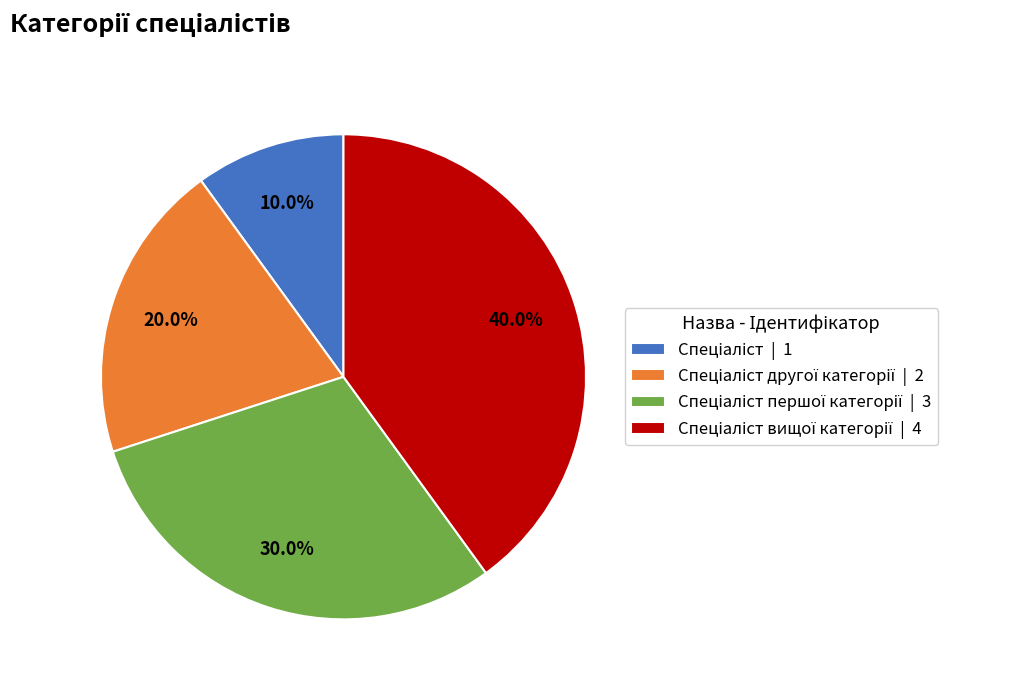

Is there a majority slice in this chart?

No